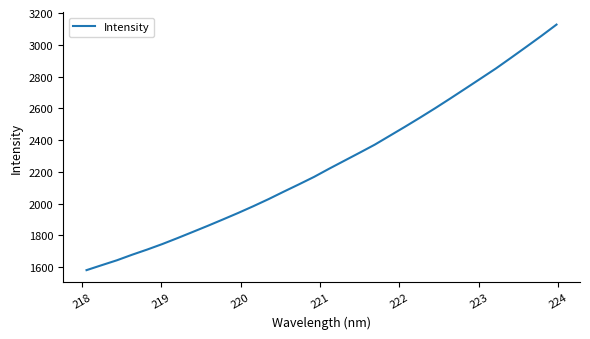

What is the minimum value shown in the chart?

1581.5